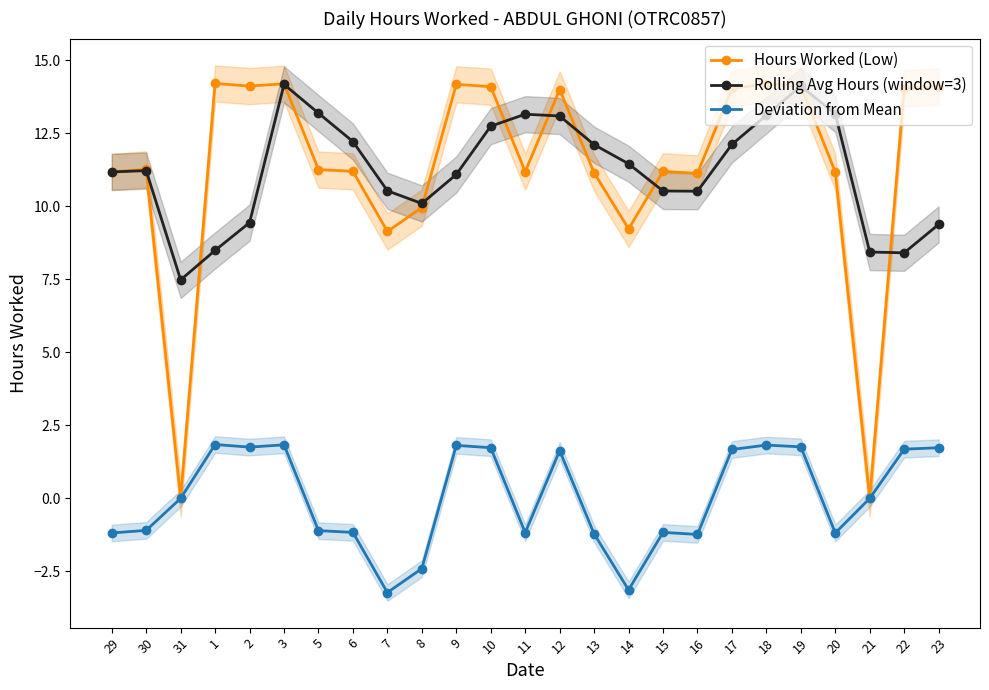

The Hours Worked (Low) series shows 14.1 at 10. True or false?

True